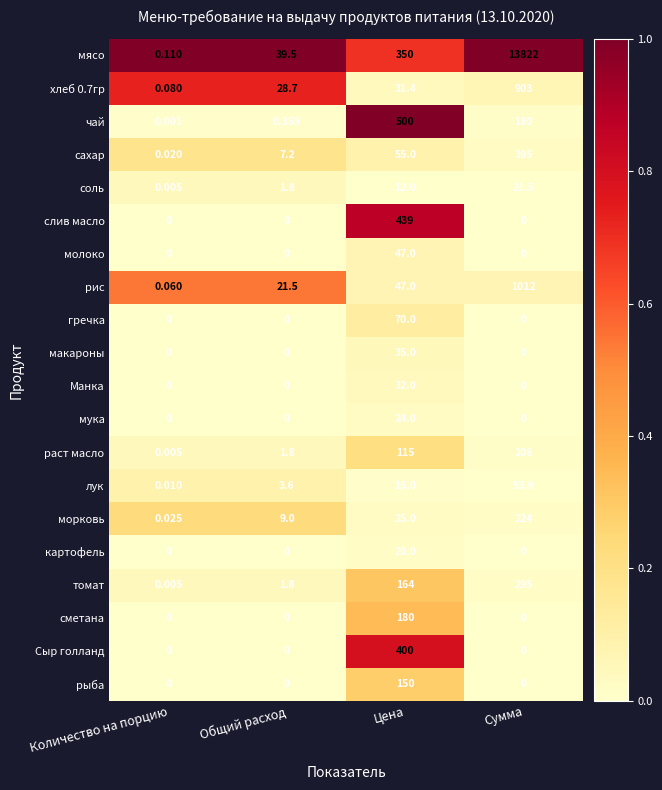

At which label is сахар closest to 197?

Цена